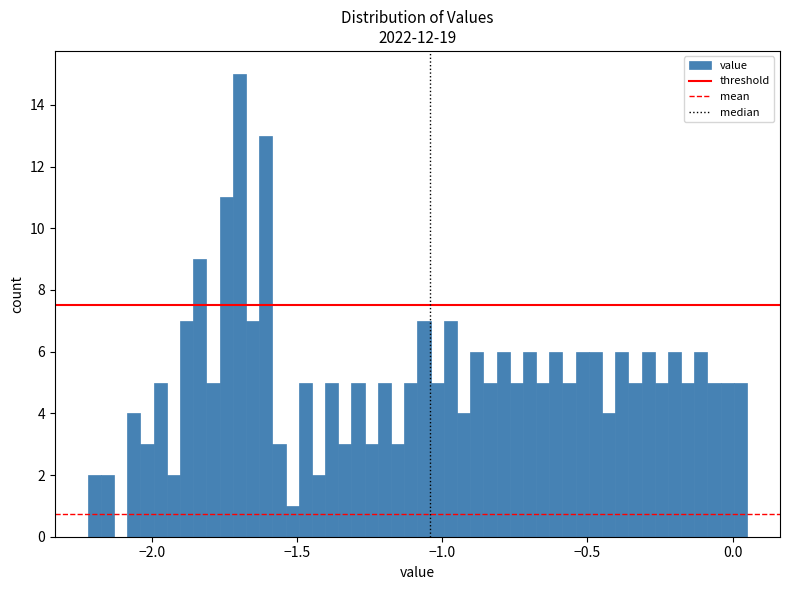

Read against the x-axis, roughly where is the centre of the tallest bar?

-1.70